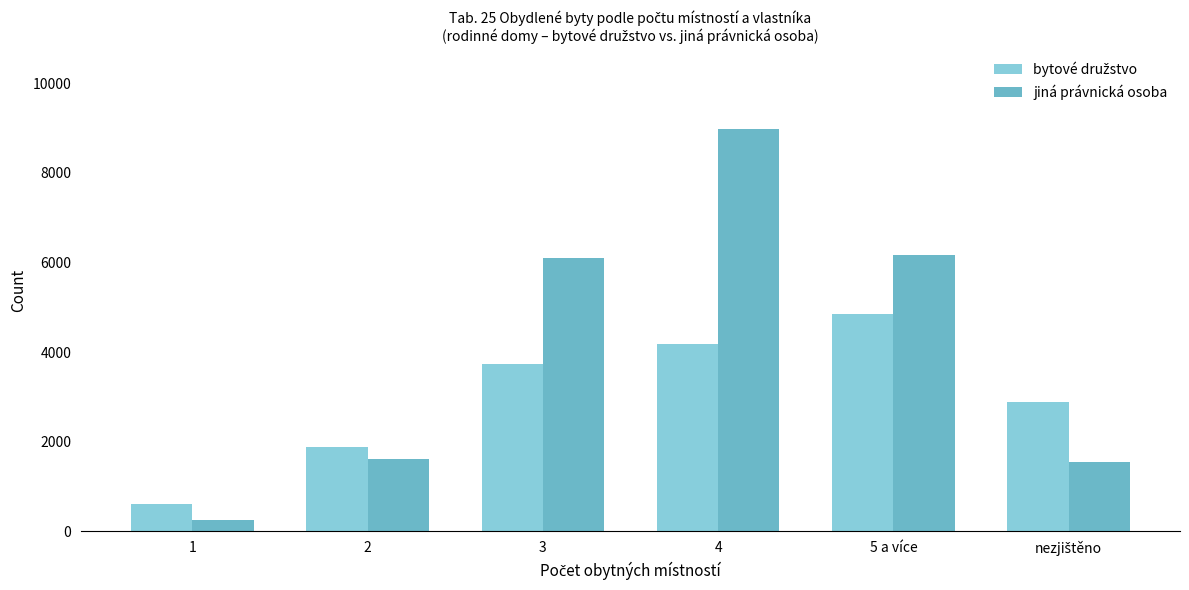

What is the label of the 3rd bar from the right?

4